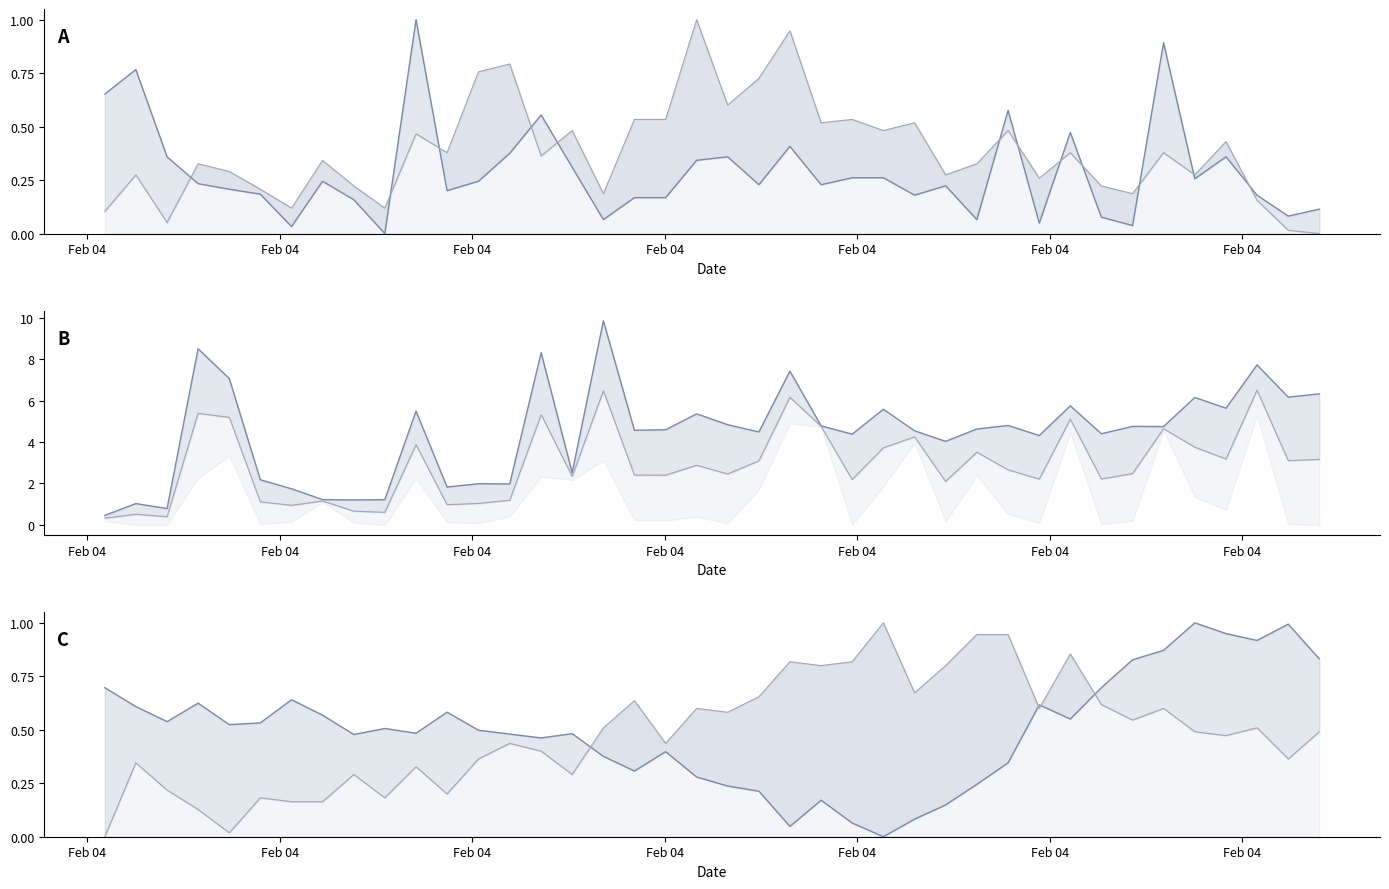

What is the greatest value displayed?

9.8